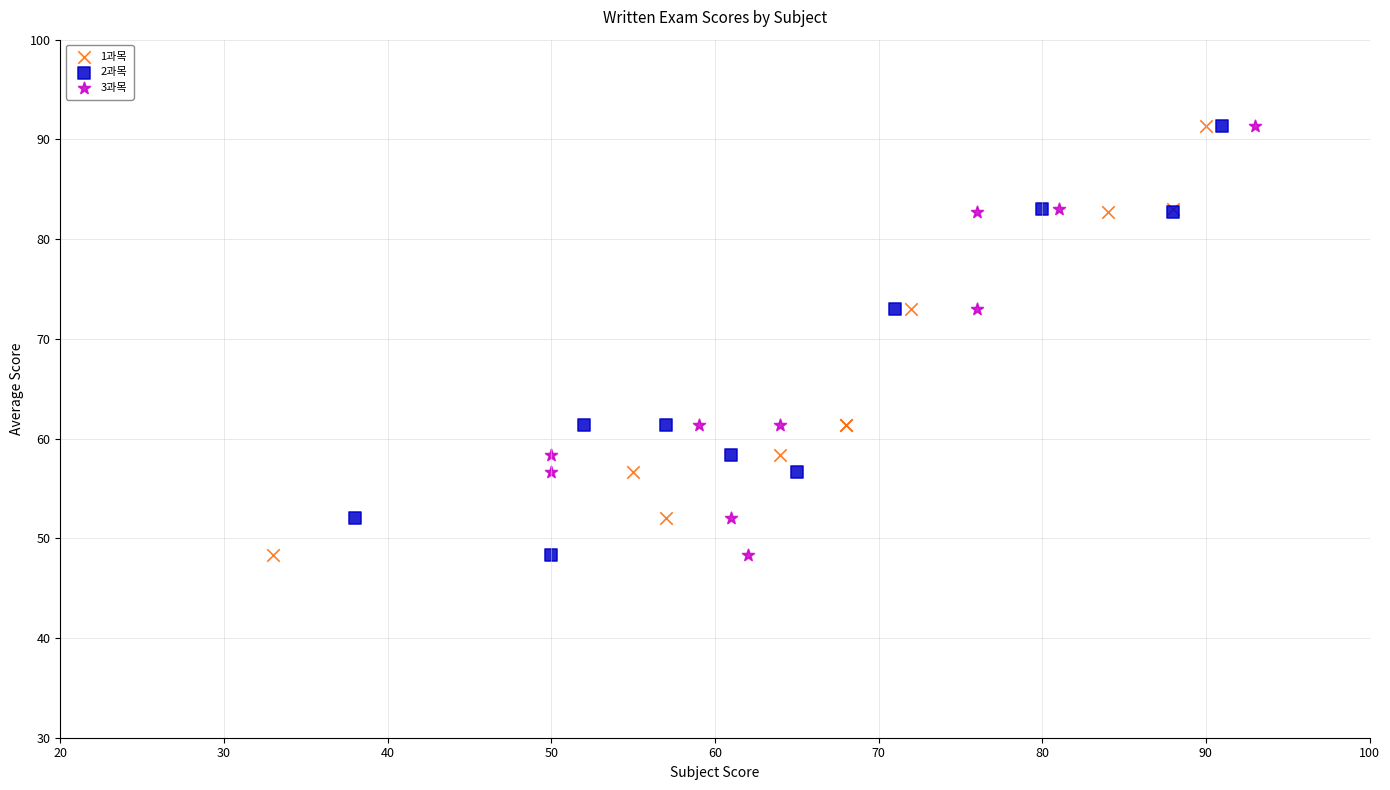

What are all the series names shown in the legend?

1과목, 2과목, 3과목